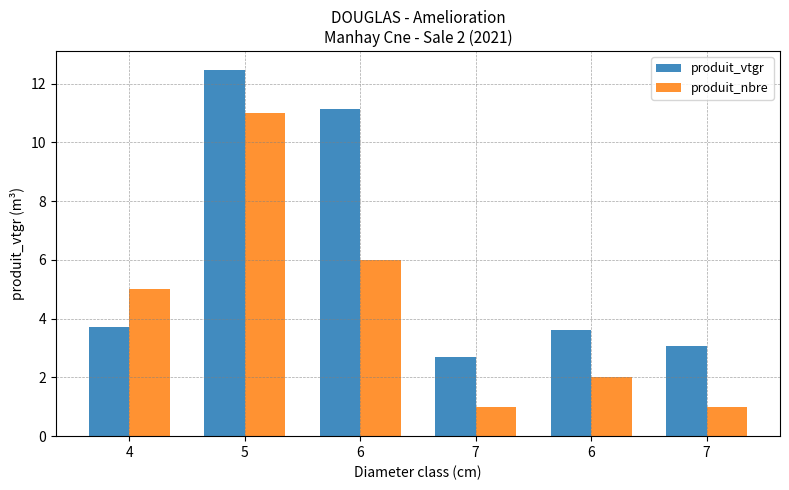

Are the bars horizontal?

No